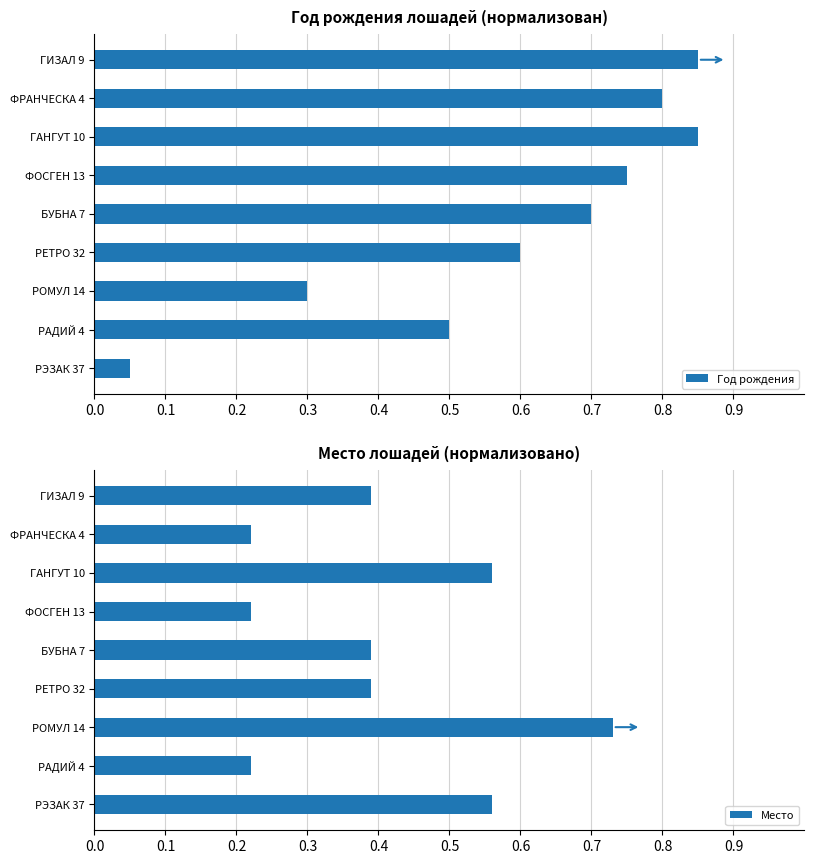

Reading left to right, list all the values displayed in this chart.

Год рождения: 0.8	0.8	0.8	0.8	0.7	0.6	0.3	0.5	0.1
Место: 0.4	0.2	0.6	0.2	0.4	0.4	0.7	0.2	0.6